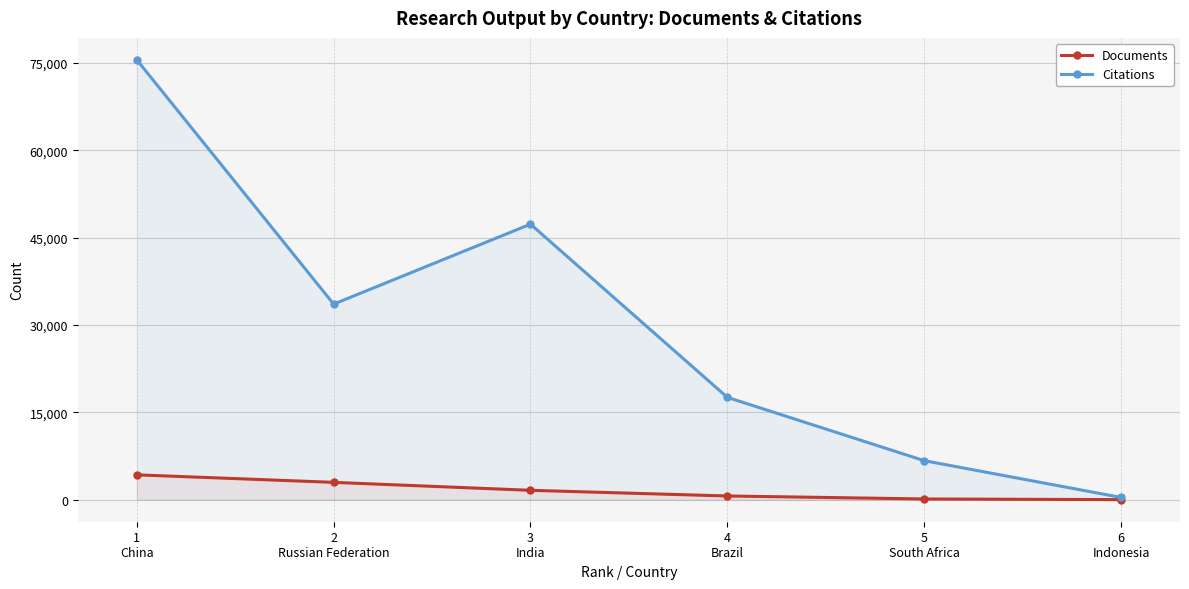

What is the approximate value of Documents at 4
Brazil, to the nearest 50?

650